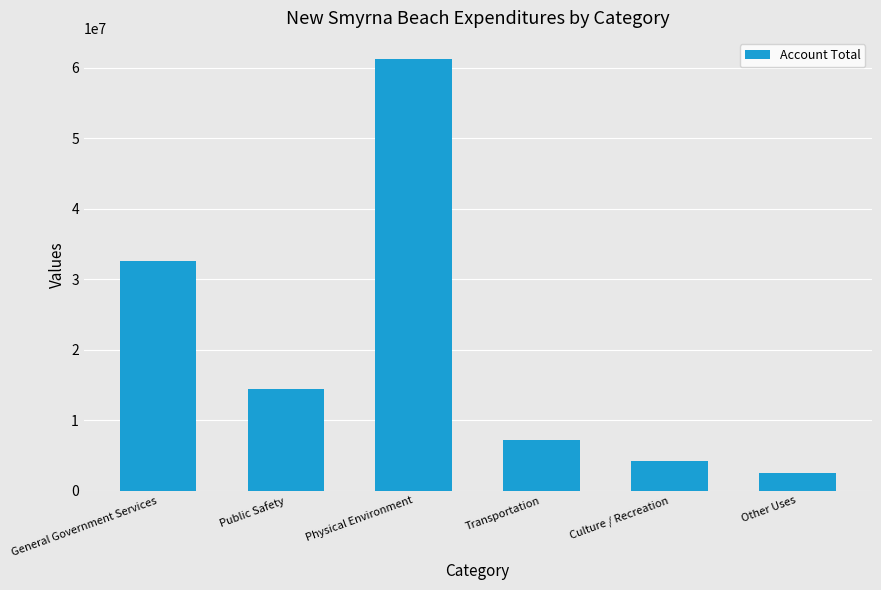

What is the difference between the maximum and second lowest values?

56953042